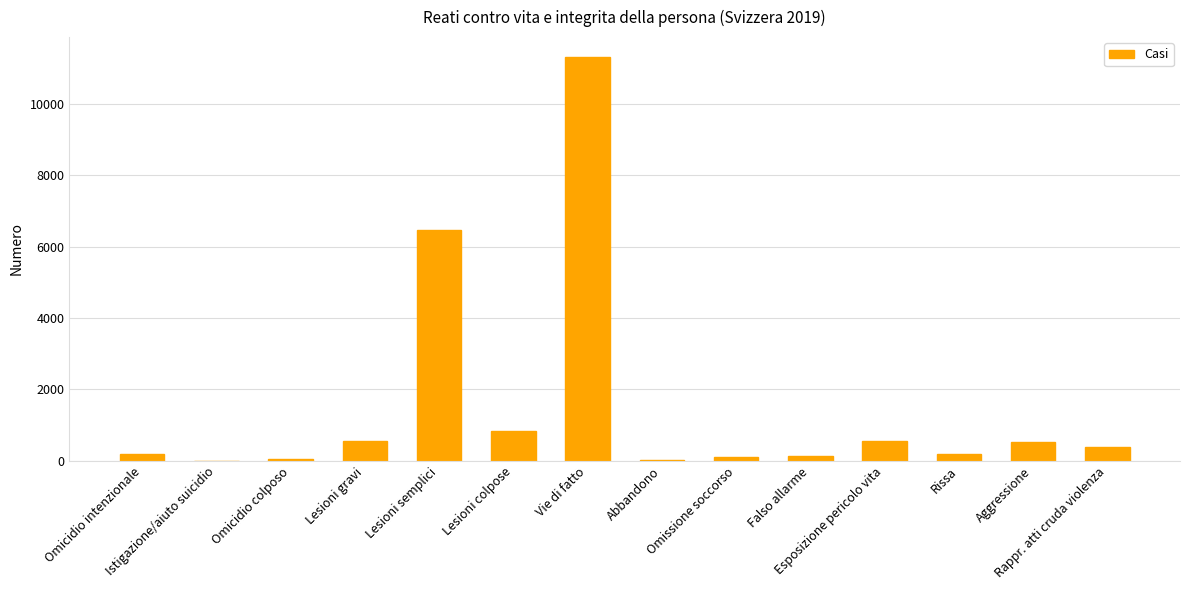

Between Vie di fatto and Rissa, which is larger?

Vie di fatto